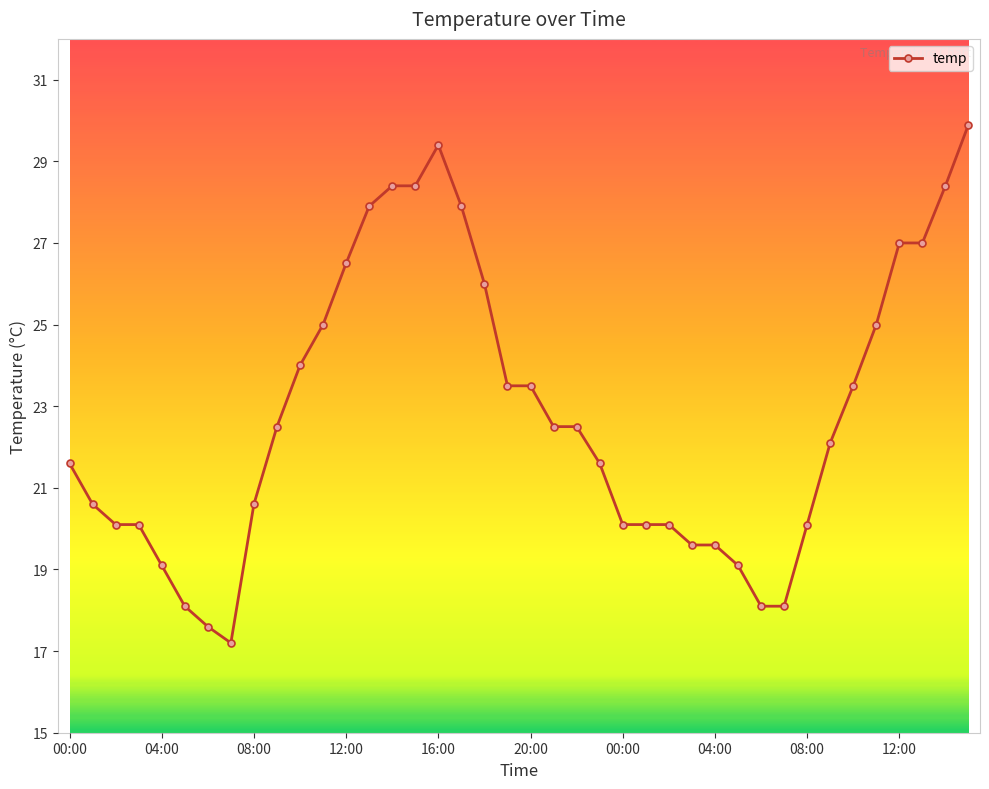

Reading right to left, list all the values displayed in this chart.

29.9	28.4	27.0	27.0	25.0	23.5	22.1	20.1	18.1	18.1	19.1	19.6	19.6	20.1	20.1	20.1	21.6	22.5	22.5	23.5	23.5	26.0	27.9	29.4	28.4	28.4	27.9	26.5	25.0	24.0	22.5	20.6	17.2	17.6	18.1	19.1	20.1	20.1	20.6	21.6